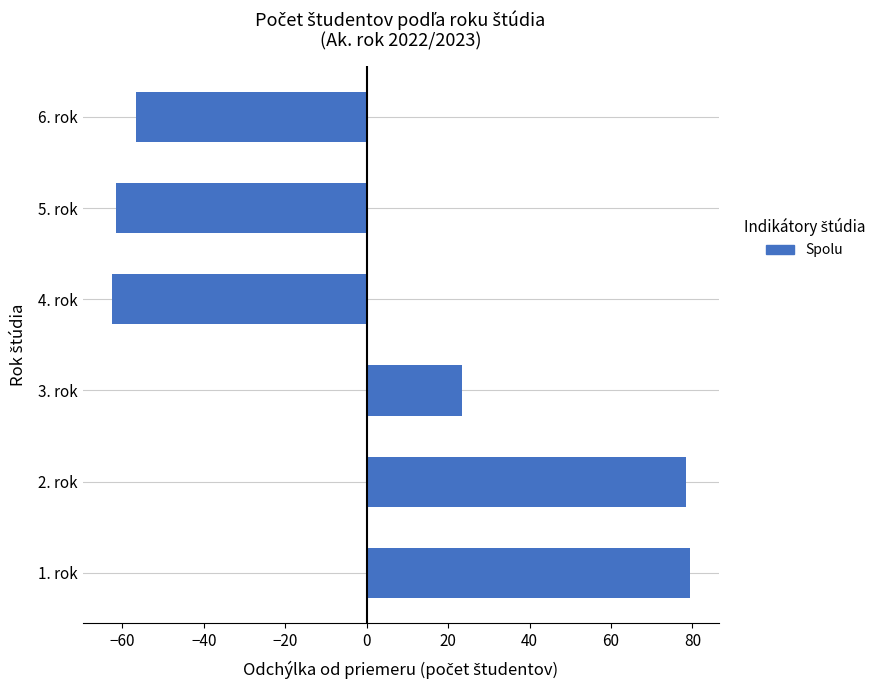

Approximately how many times larger is the value at 2. rok compared to 1. rok?

1.0